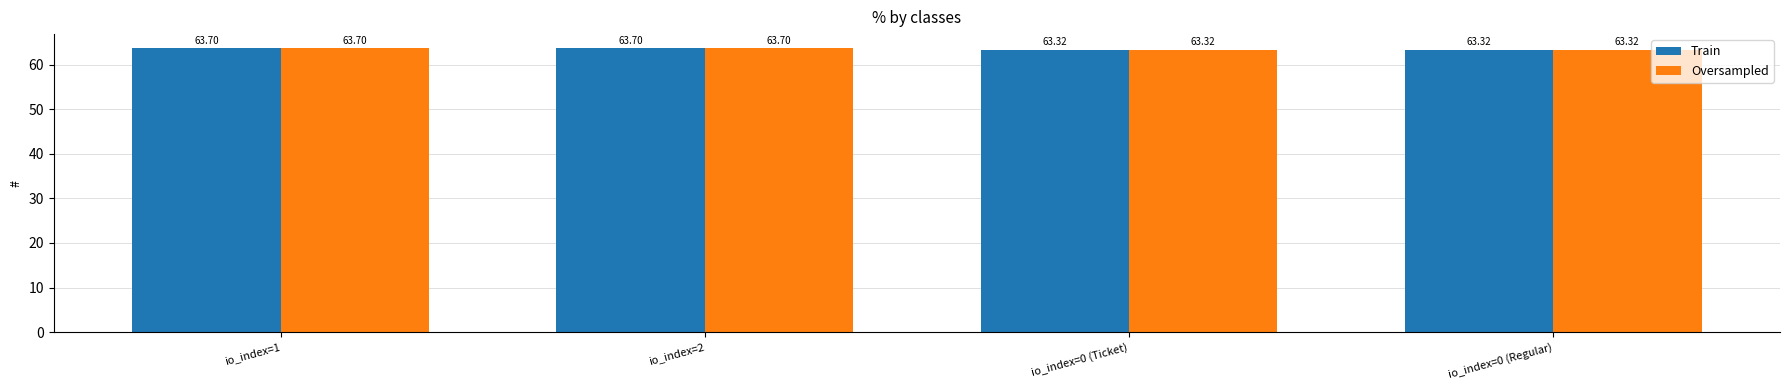

What are all the series names shown in the legend?

Train, Oversampled